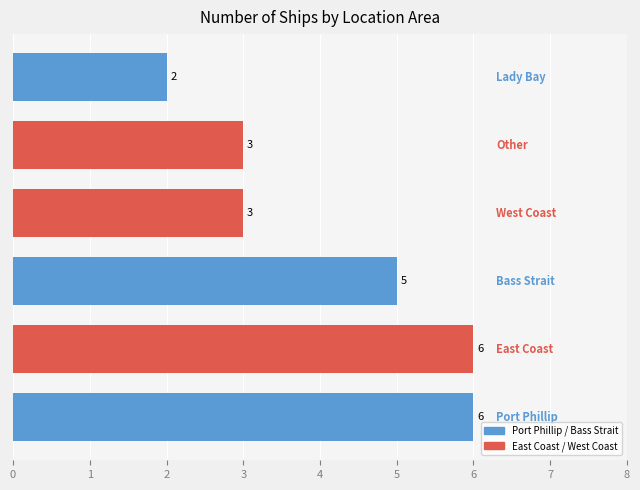

What is the greatest value displayed?

6